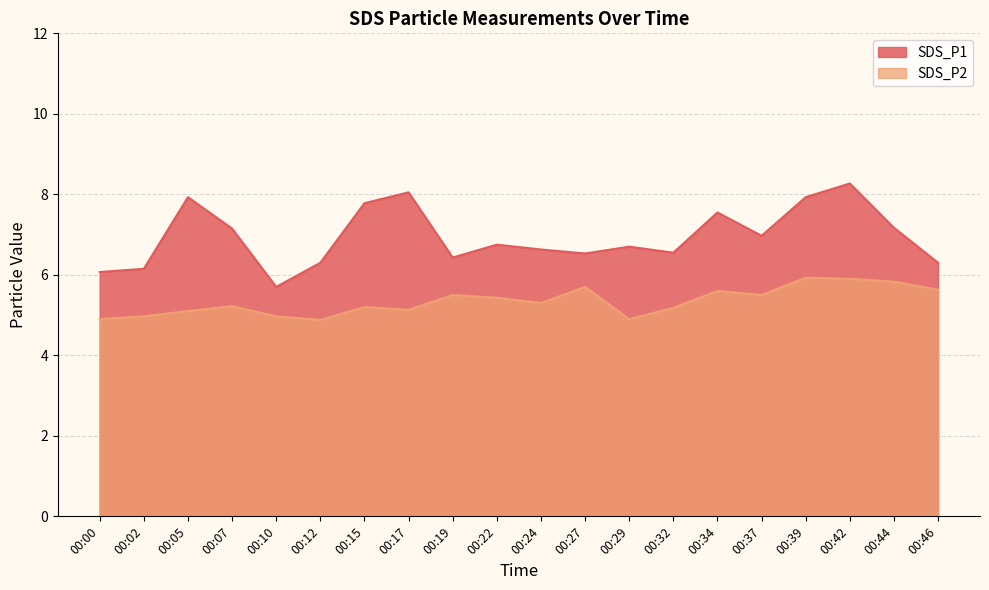

Reading left to right, extract all data points from this chart.

SDS_P1: 00:00=6.1	00:02=6.2	00:05=7.9	00:07=7.2	00:10=5.7	00:12=6.3	00:15=7.8	00:17=8.1	00:19=6.4	00:22=6.8	00:24=6.6	00:27=6.5	00:29=6.7	00:32=6.5	00:34=7.5	00:37=7.0	00:39=7.9	00:42=8.3	00:44=7.2	00:46=6.3
SDS_P2: 00:00=4.9	00:02=5.0	00:05=5.1	00:07=5.2	00:10=5.0	00:12=4.9	00:15=5.2	00:17=5.1	00:19=5.5	00:22=5.4	00:24=5.3	00:27=5.7	00:29=4.9	00:32=5.2	00:34=5.6	00:37=5.5	00:39=5.9	00:42=5.9	00:44=5.8	00:46=5.6